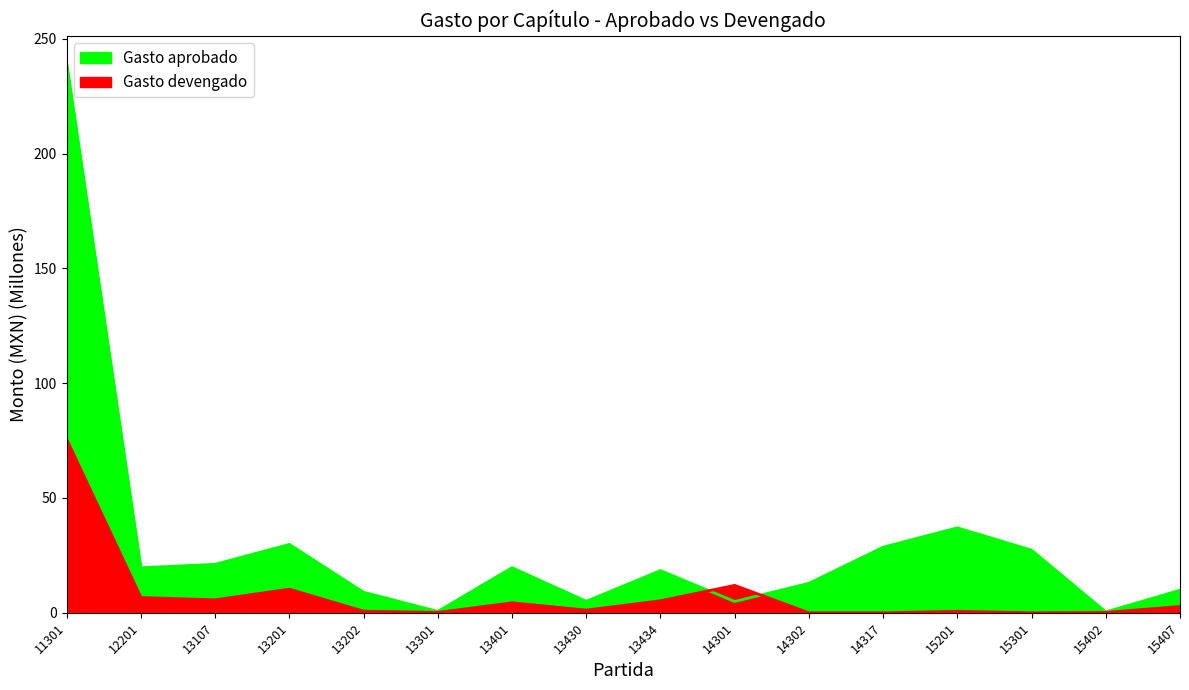

What are all the series names shown in the legend?

Gasto aprobado, Gasto devengado